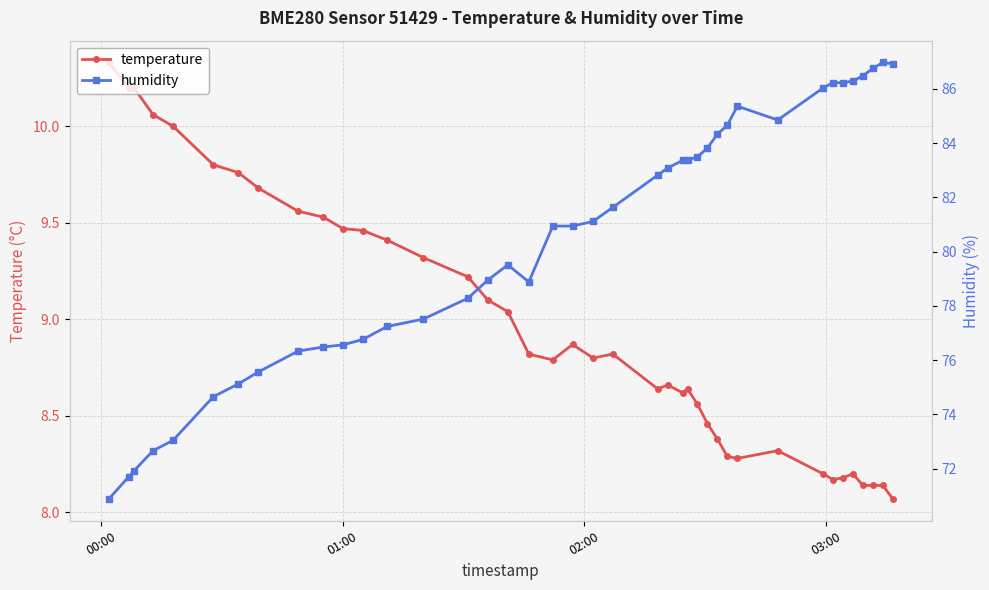

True or false: temperature and humidity cross at least once.

False